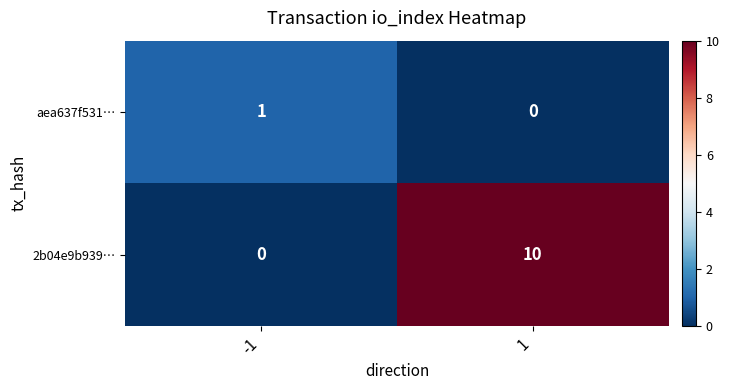

Rank the series by their maximum value, from highest to lowest.

2b04e9b939…, aea637f531…